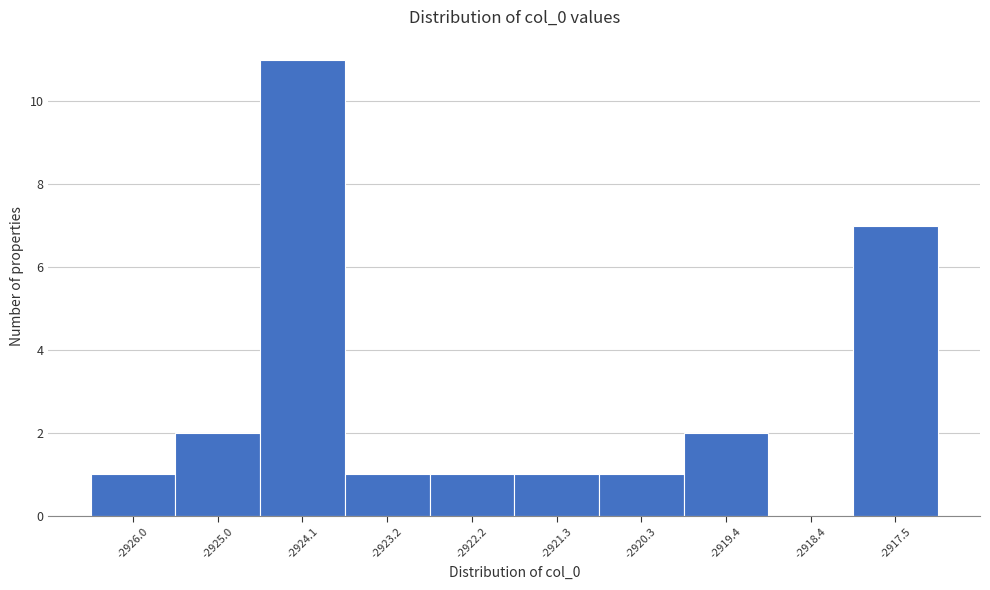

Reading left to right, list all the values displayed in this chart.

-2926.0=1	-2925.0=2	-2924.1=11	-2923.2=1	-2922.2=1	-2921.3=1	-2920.3=1	-2919.4=2	-2918.4=0	-2917.5=7